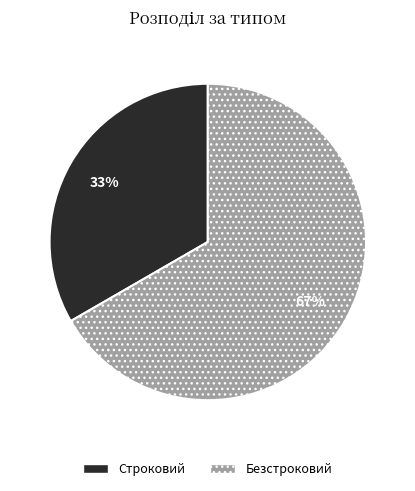

Rank the categories by value from highest to lowest.

Безстроковий, Строковий